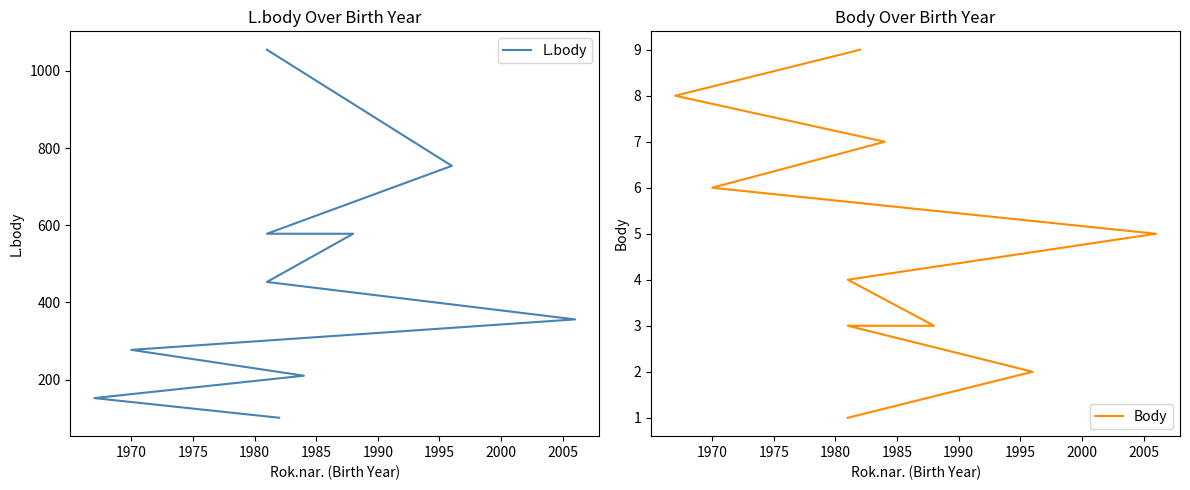

What are all the series names shown in the legend?

L.body, Body